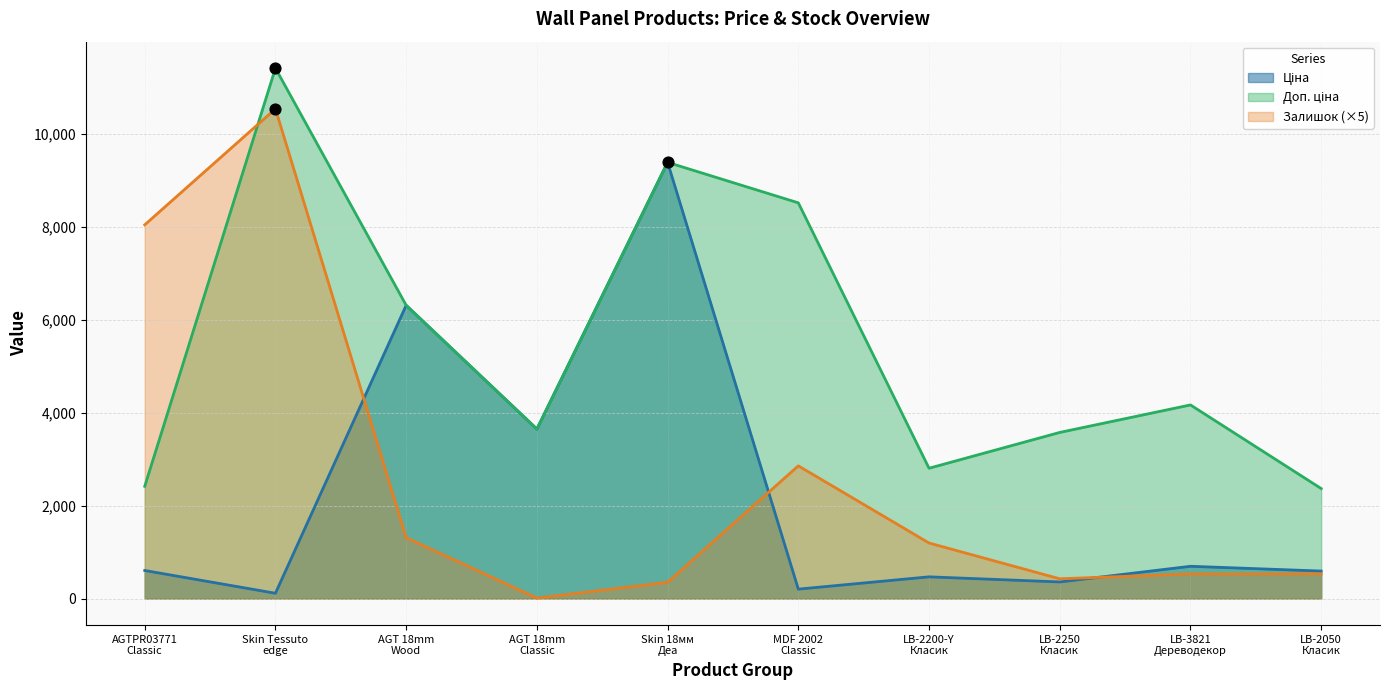

Which series has the largest Y range (max minus min)?

Залишок